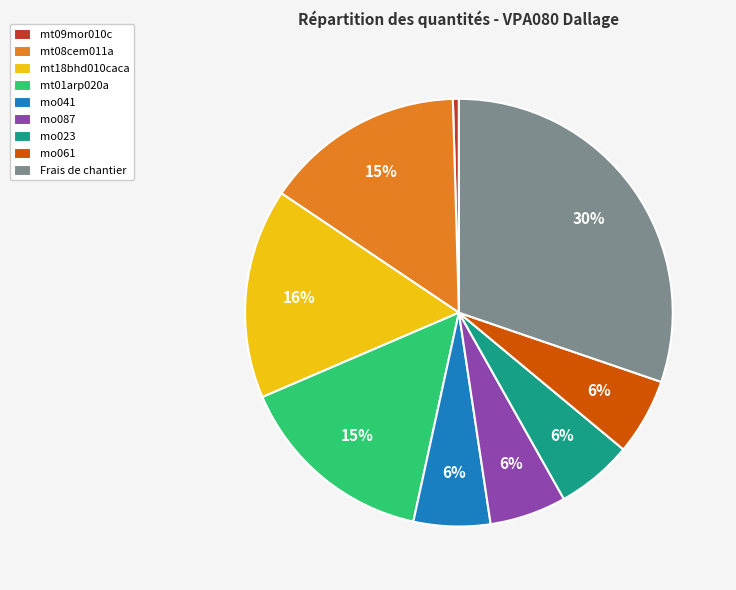

Does mt01arp020a represent more than half of the total?

No